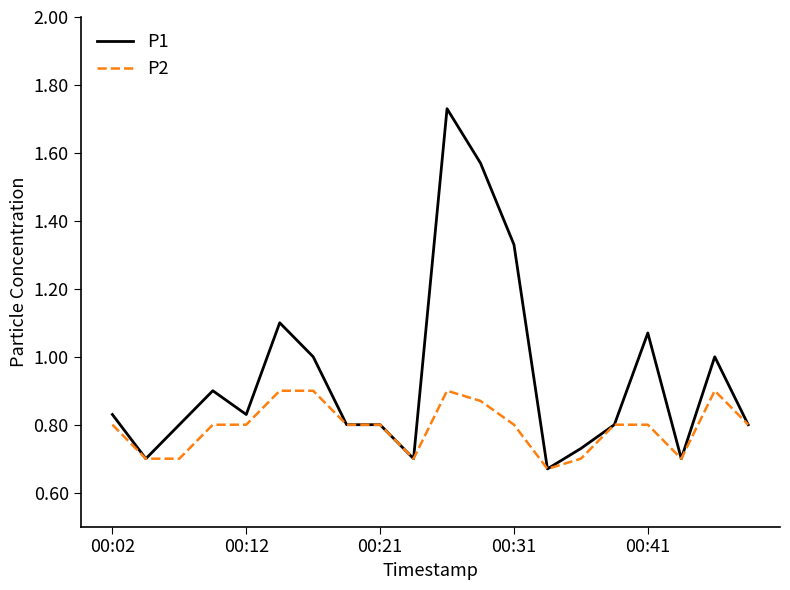

Which series has the largest total across all categories?

P1